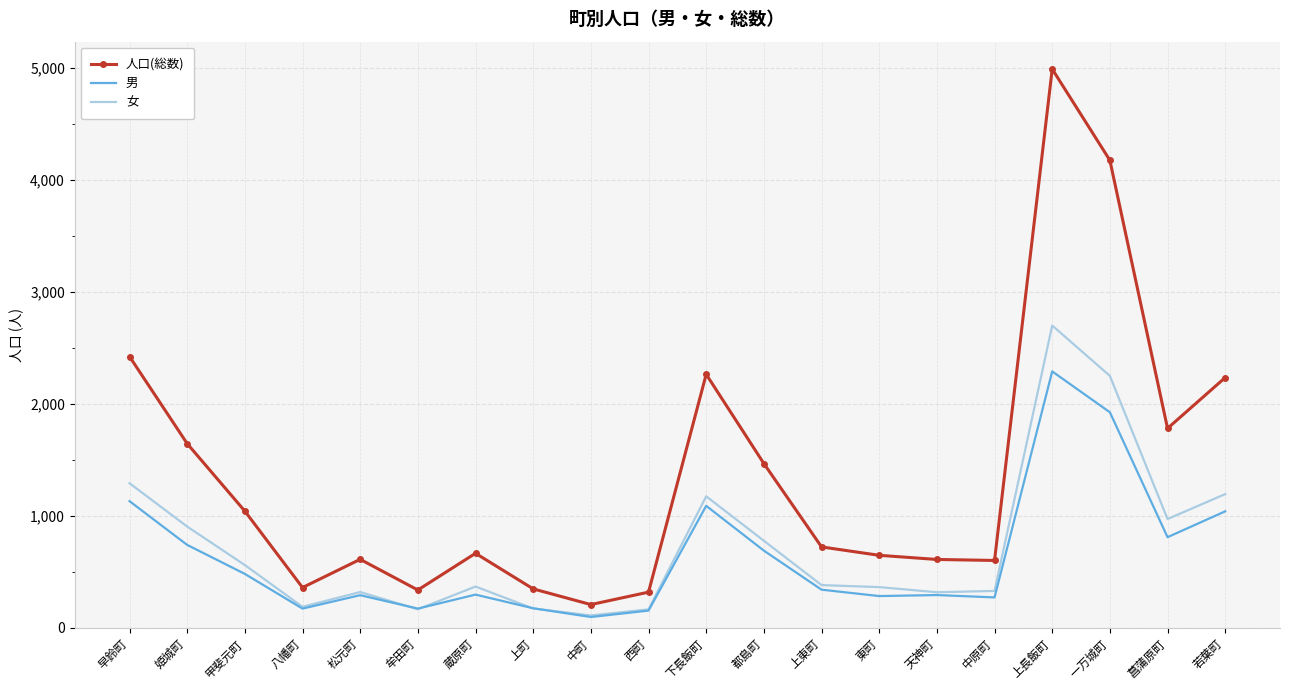

The 男 series shows 741 at 姫城町. True or false?

True